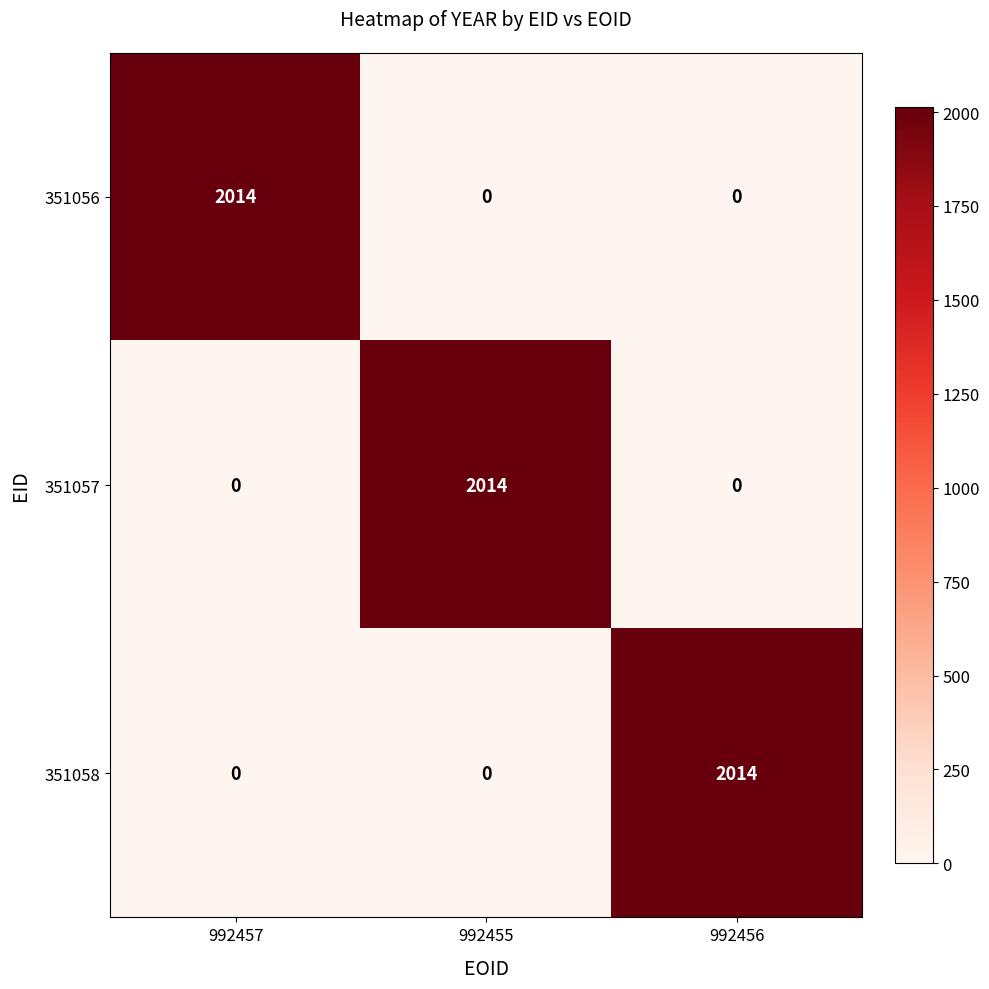

What is the greatest value displayed?

2014